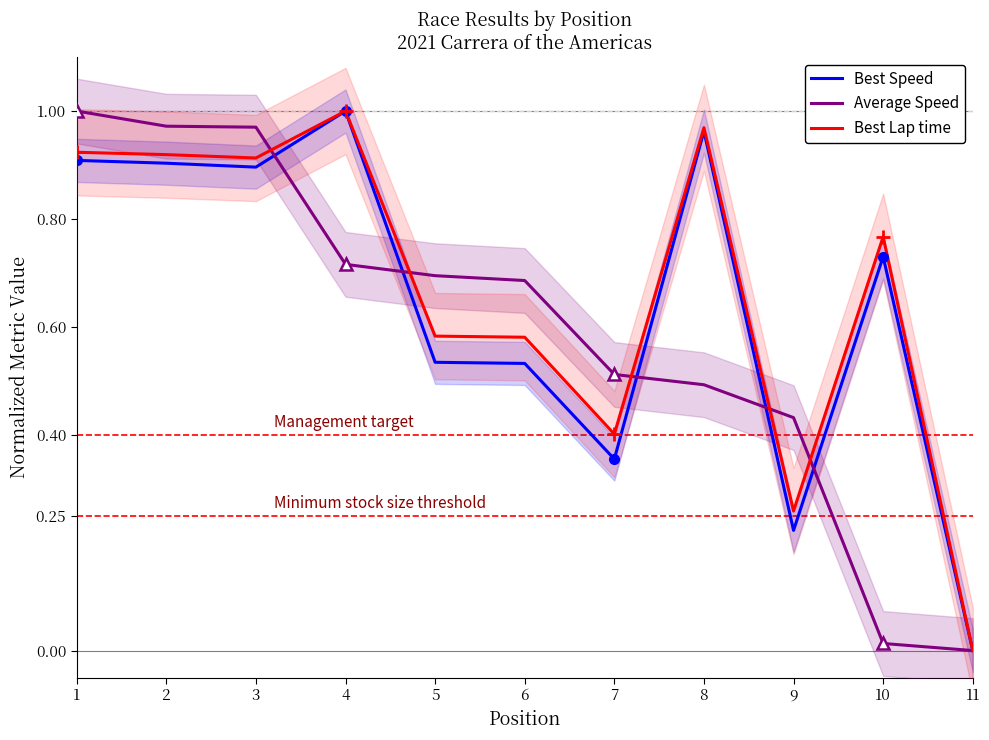

True or false: Best Lap time has a value of 1.5 at 3.

False